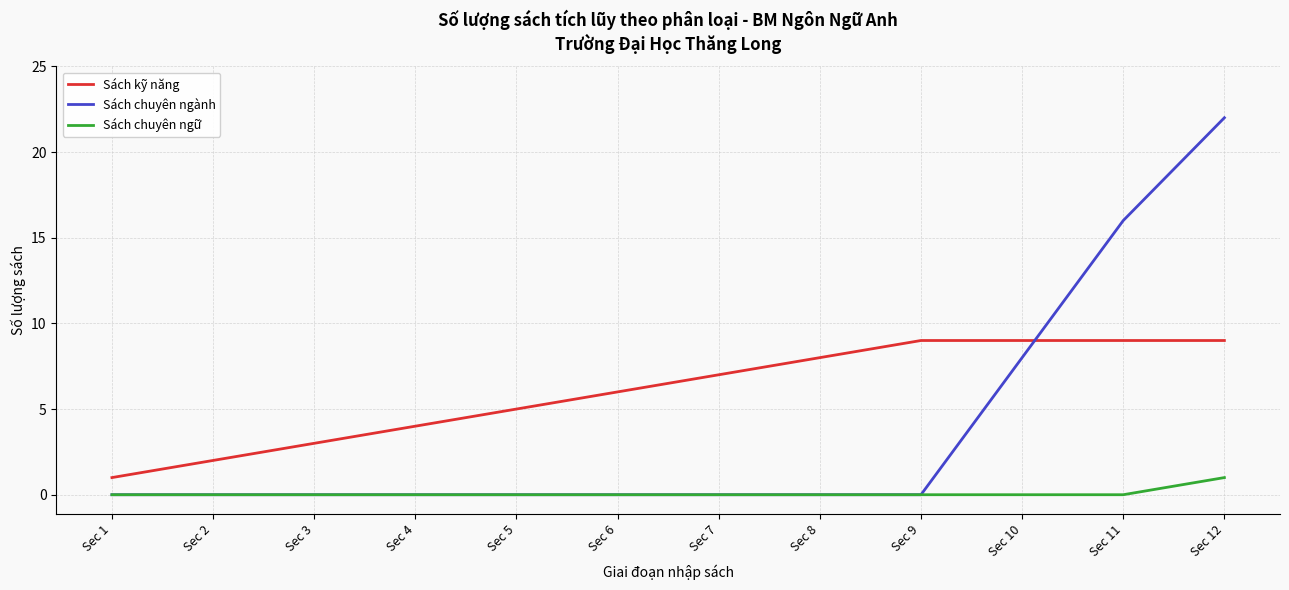

Reading left to right, transcribe all the data shown in this chart.

Sách kỹ năng: 1	2	3	4	5	6	7	8	9	9	9	9
Sách chuyên ngành: 0	0	0	0	0	0	0	0	0	8	16	22
Sách chuyên ngữ: 0	0	0	0	0	0	0	0	0	0	0	1